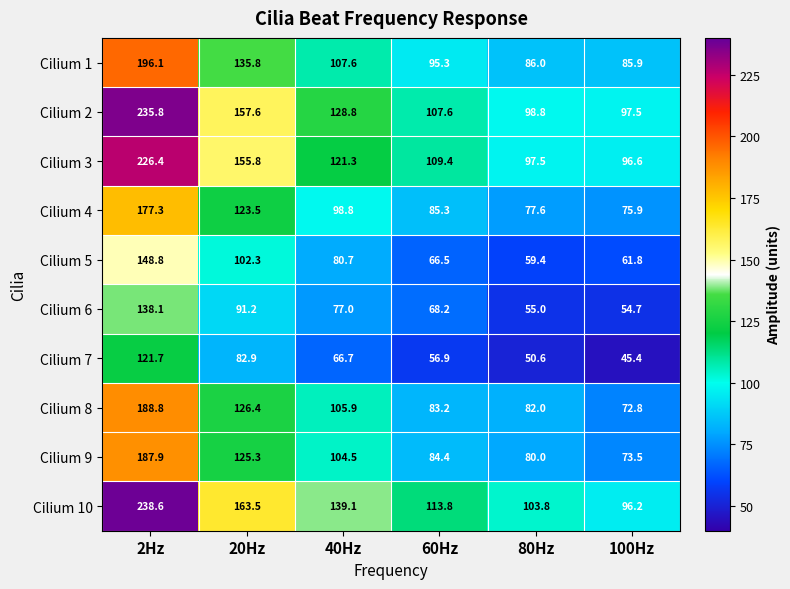

What is the difference between the Cilium 8 values at 80Hz and 100Hz?

9.2